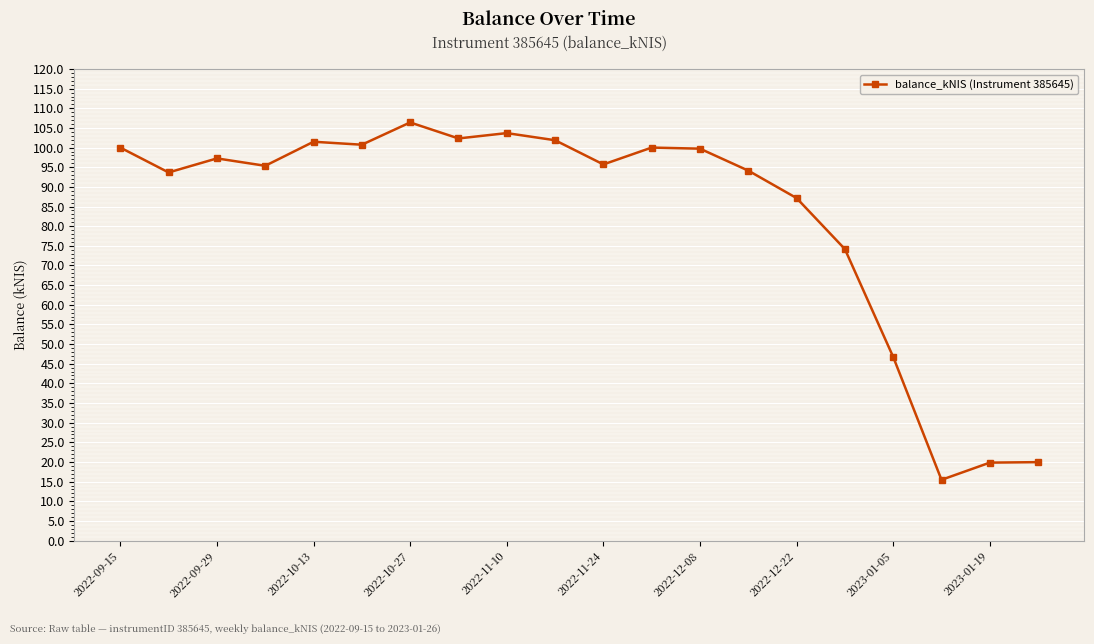

What is the average value?

82.8